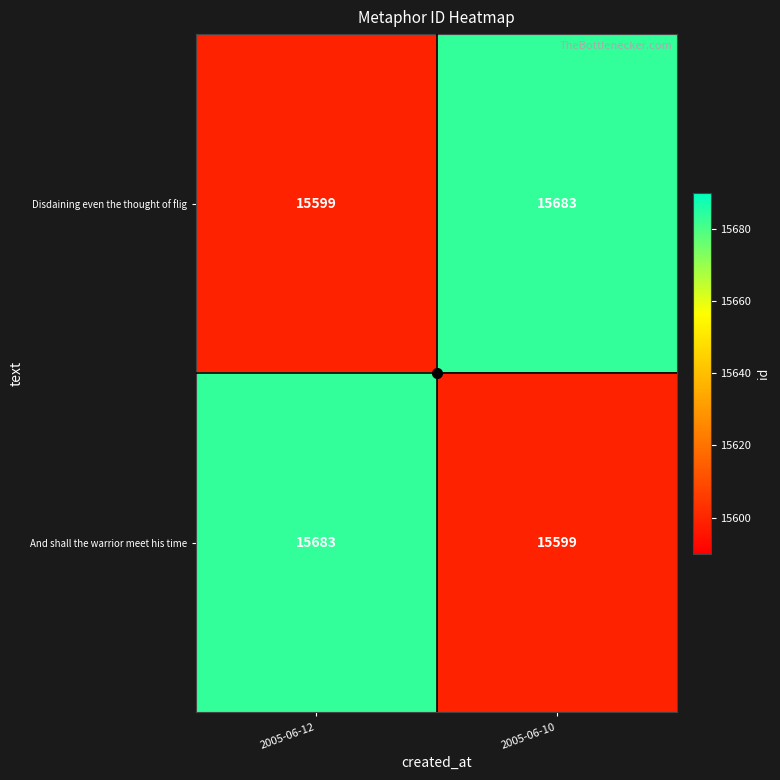

Which category has the lowest value in the Disdaining even the thought of flig series?

2005-06-12